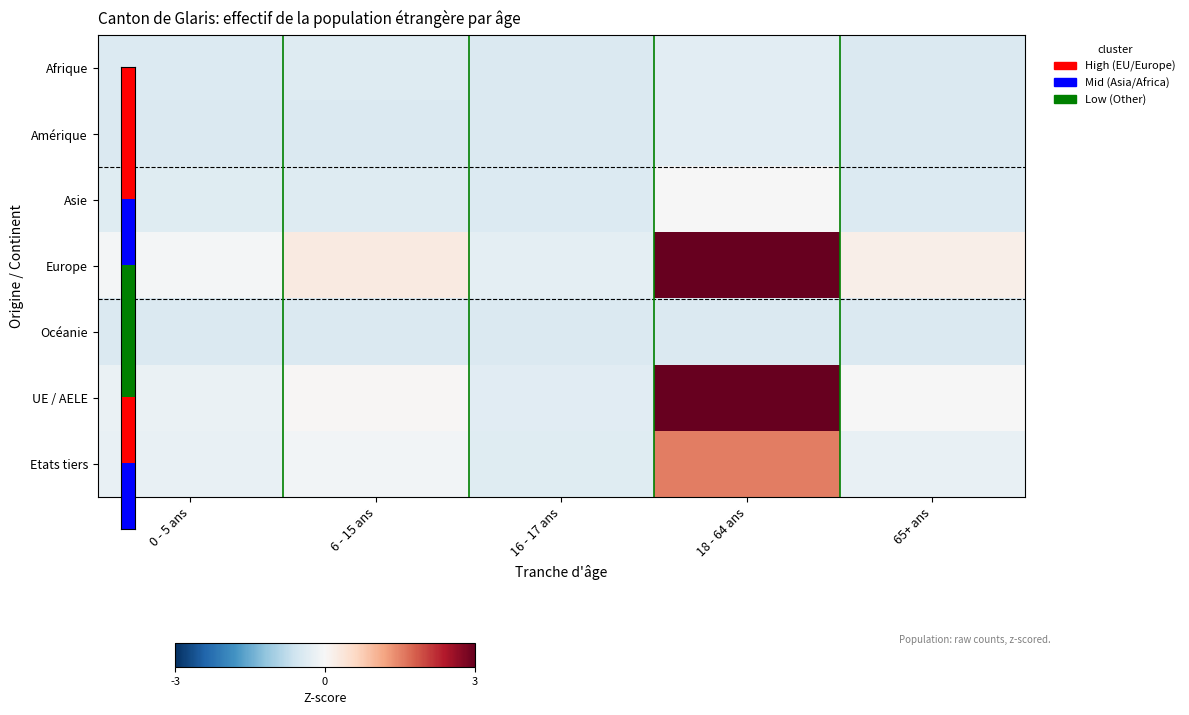

What is the smallest value displayed?

-0.4